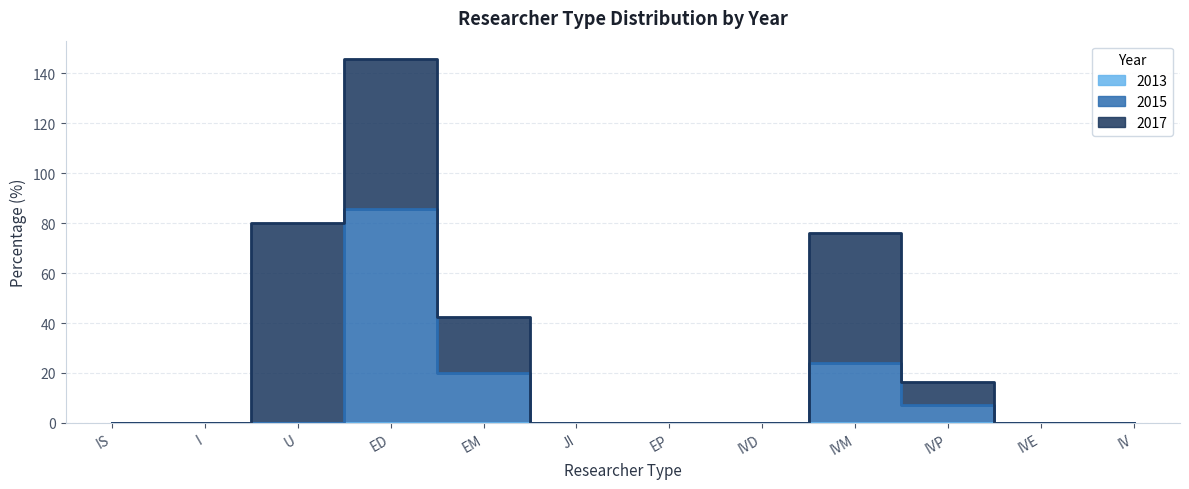

At which label is 2013 closest to 0?

IS